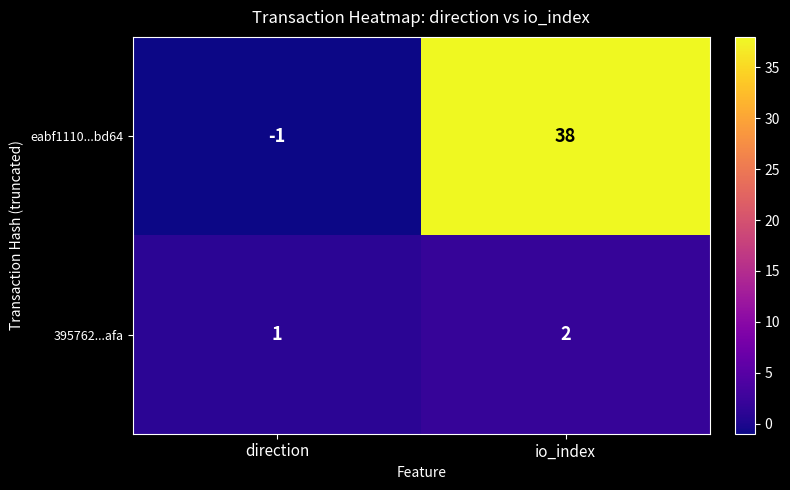

Rank the series at direction from lowest to highest value.

eabf1110...bd64, 395762...afa